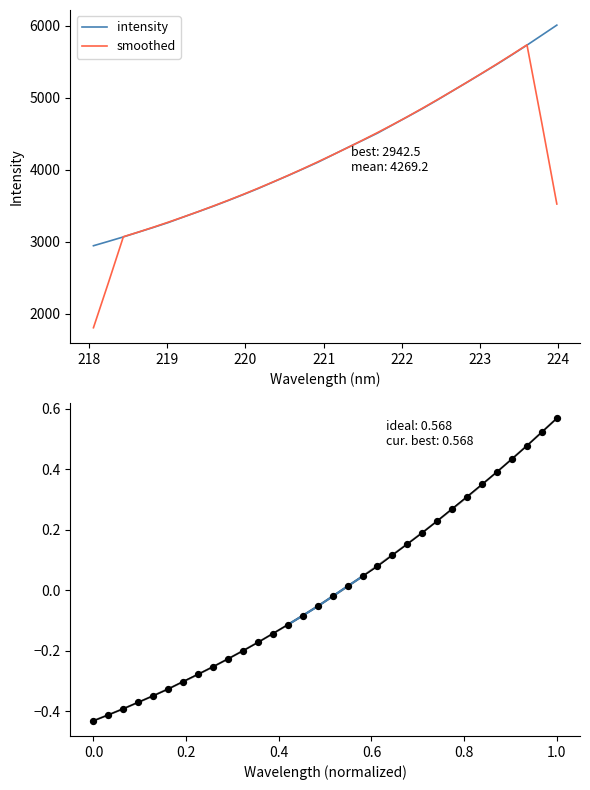

Between 220.7354 and 221.4993, which is larger?

221.4993